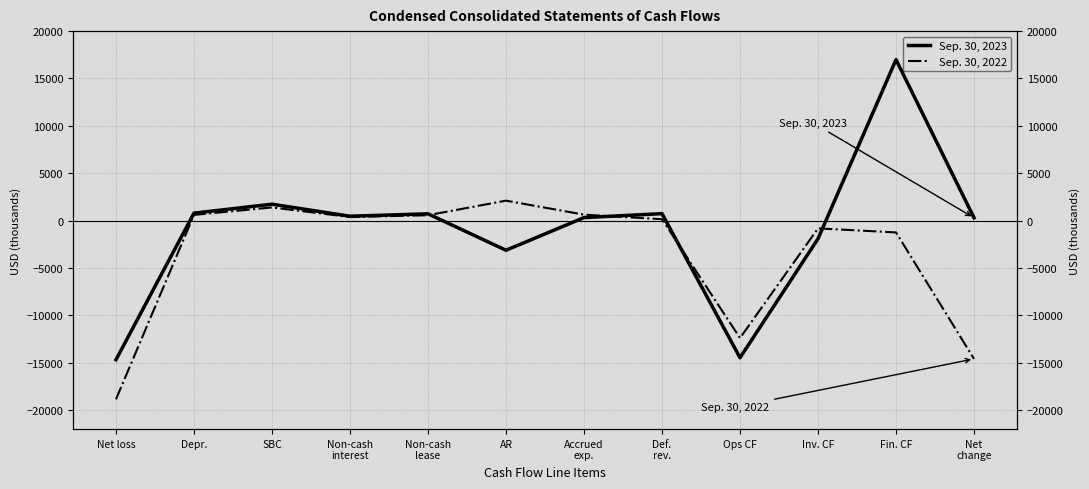

What is the label of the 5th point from the right?

Def.
rev.